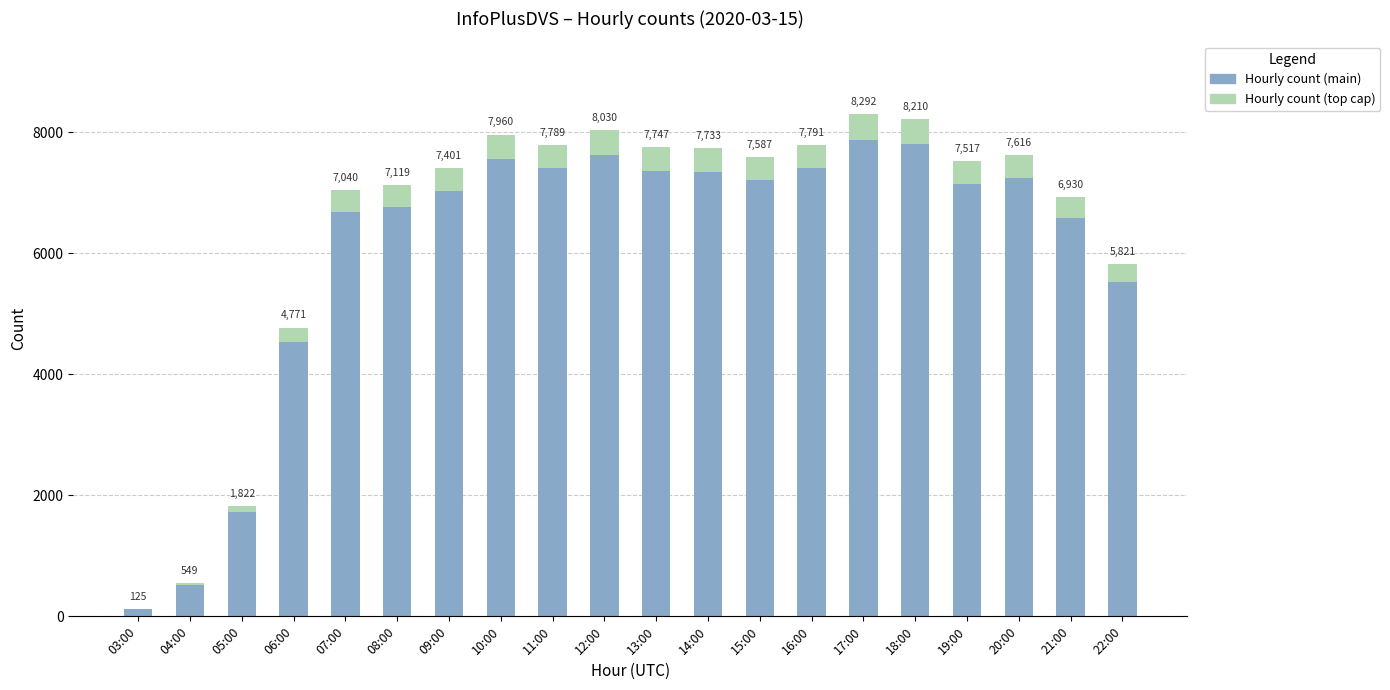

Are the bars horizontal?

No